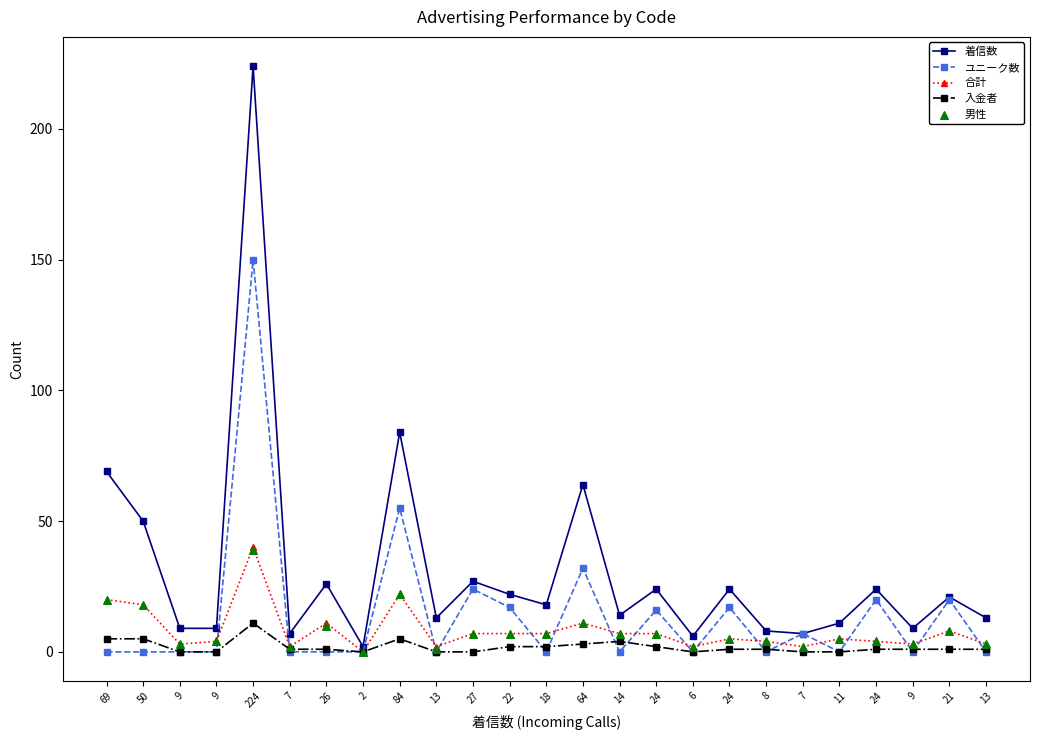

Which series has the largest total across all categories?

着信数